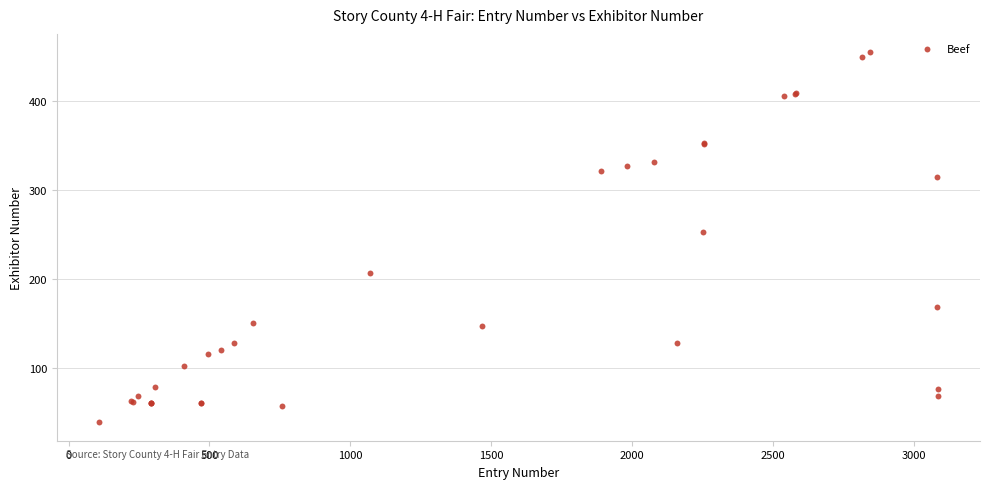

What Y value in the scatter plot is closest to 246?

253